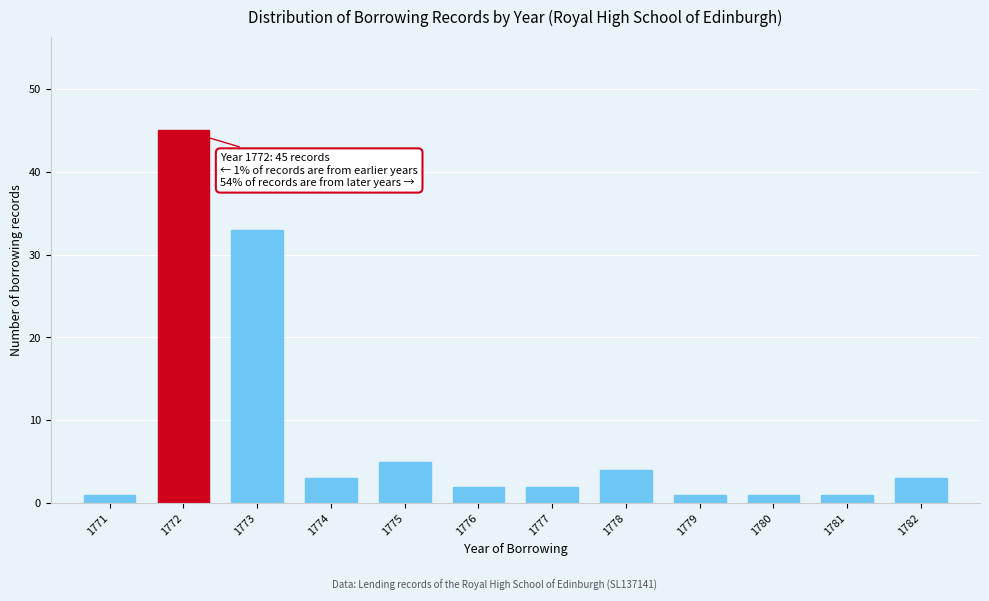

Reading left to right, list all the values displayed in this chart.

1771=1	1772=45	1773=33	1774=3	1775=5	1776=2	1777=2	1778=4	1779=1	1780=1	1781=1	1782=3